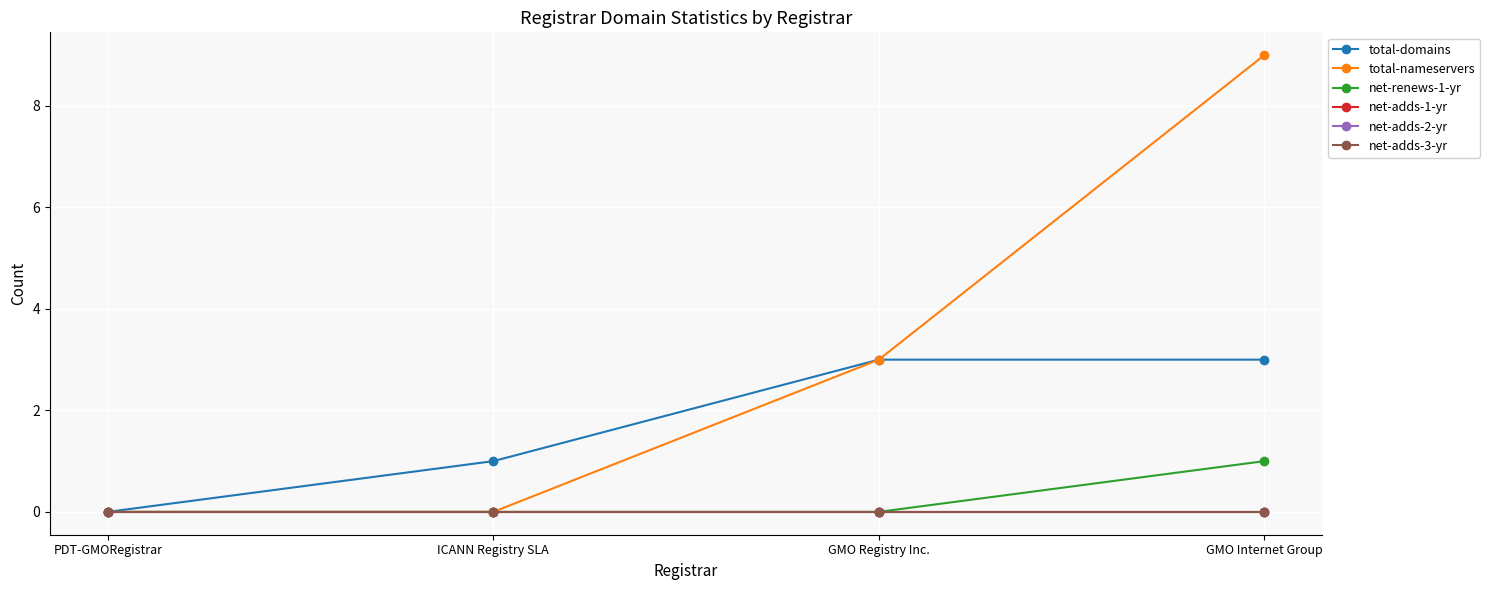

What position from the right is GMO Internet Group?

1